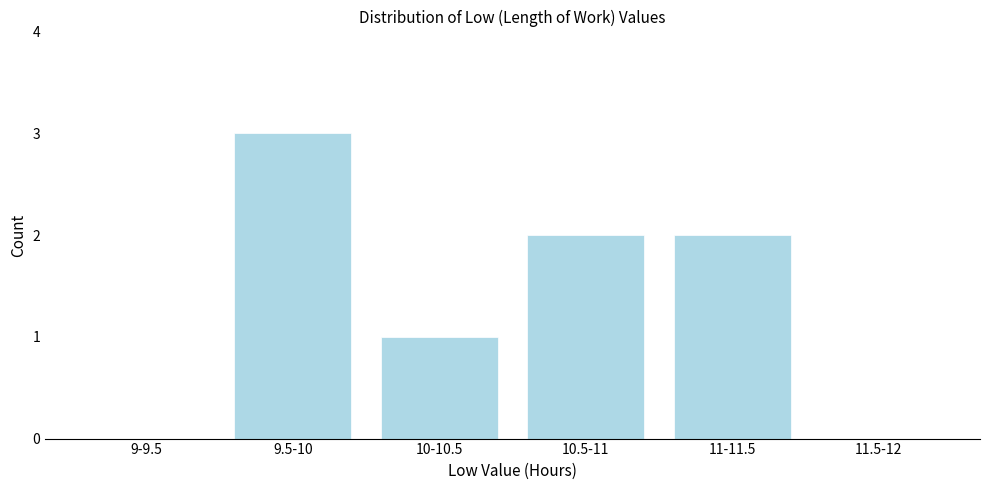

Reading left to right, what are all the values shown in this chart?

9-9.5=0	9.5-10=3	10-10.5=1	10.5-11=2	11-11.5=2	11.5-12=0